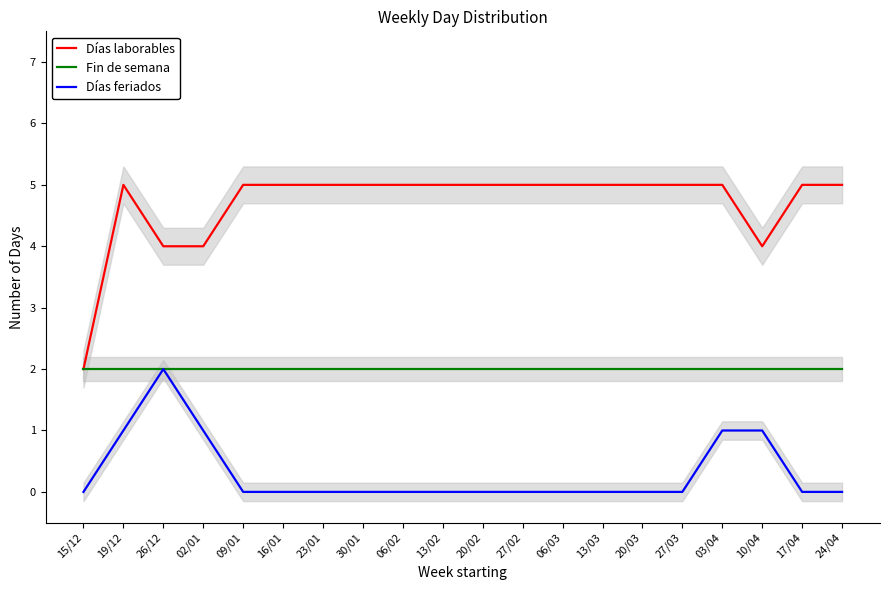

What is the difference between the second highest and minimum values in the Días feriados series?

1